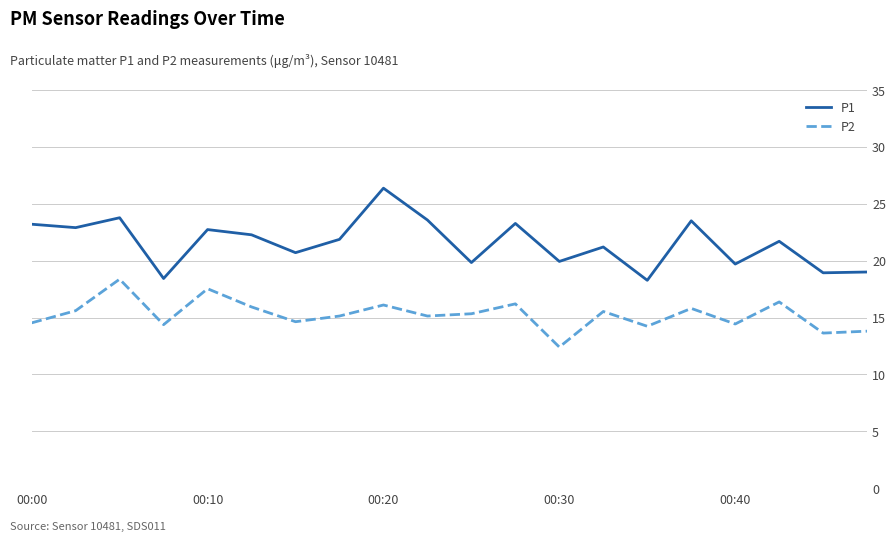

What is the difference between the maximum and minimum values in the P2 series?

6.0